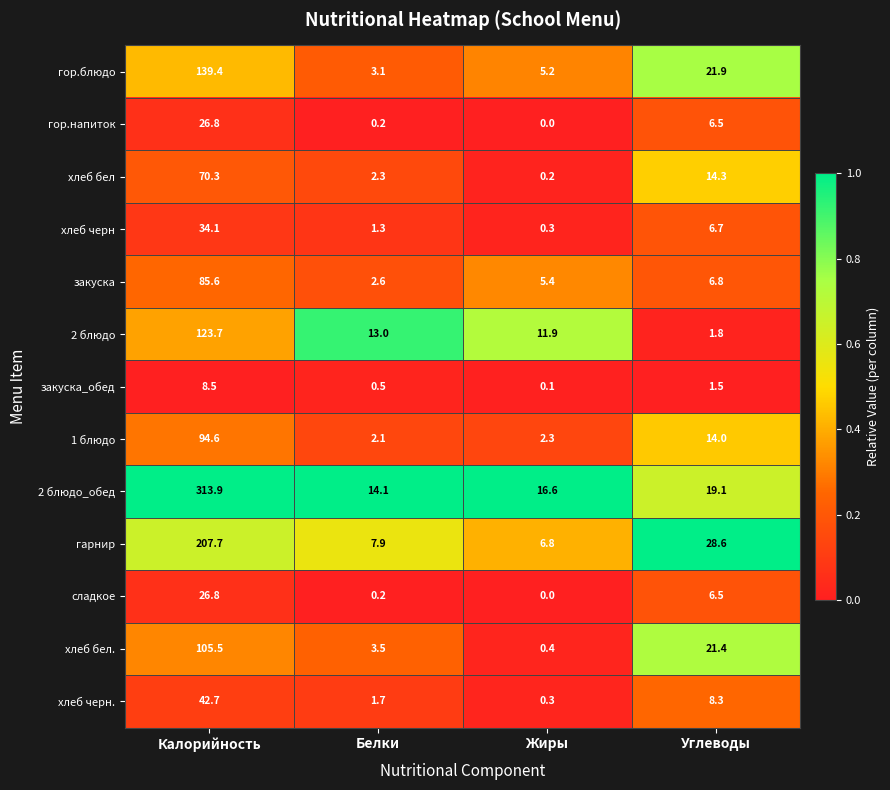

List the labels in order of закуска_обед value, largest first.

Калорийность, Углеводы, Белки, Жиры